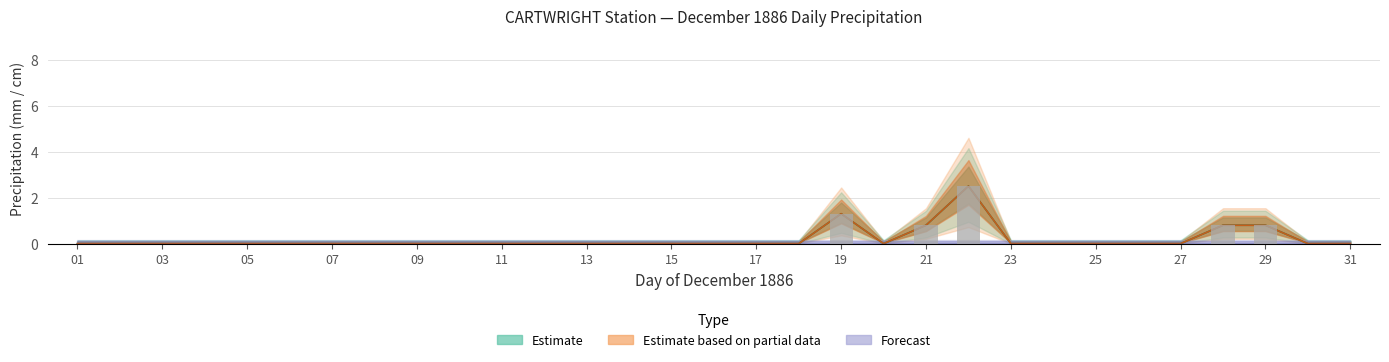

At which category is the sum across all series the highest?

22